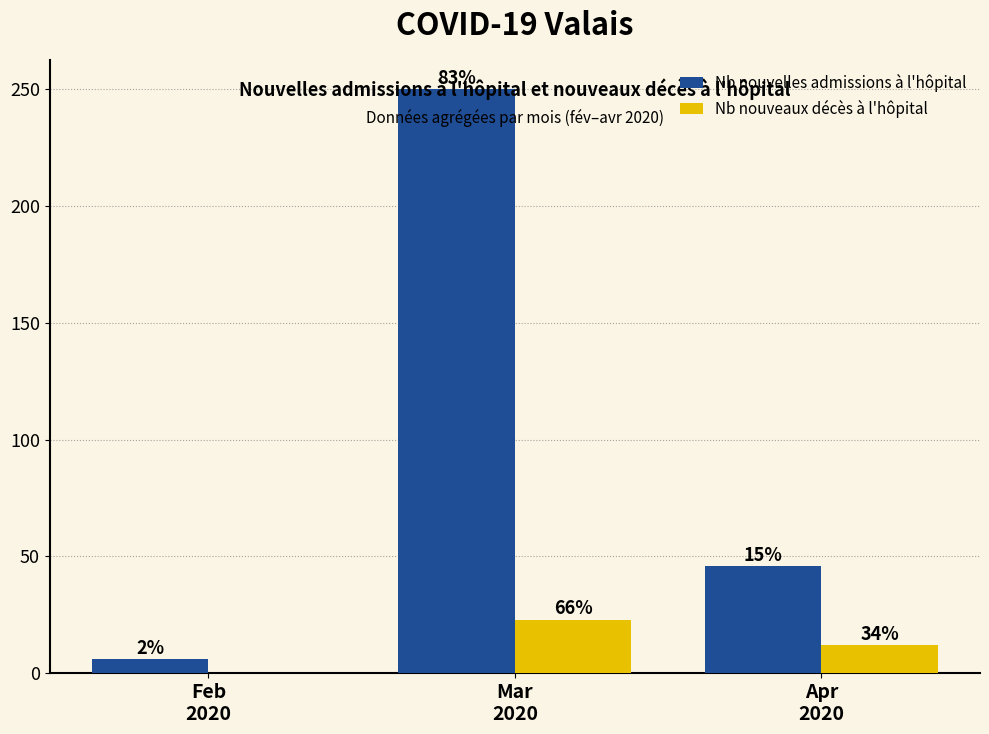

How many groups of bars are there?

3